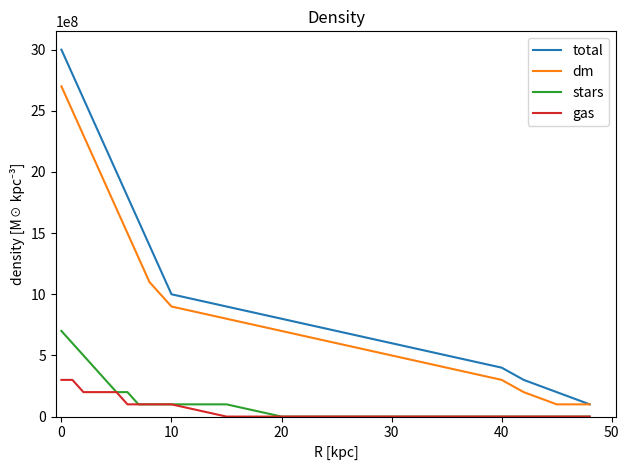

What is the greatest value displayed?

3000000000